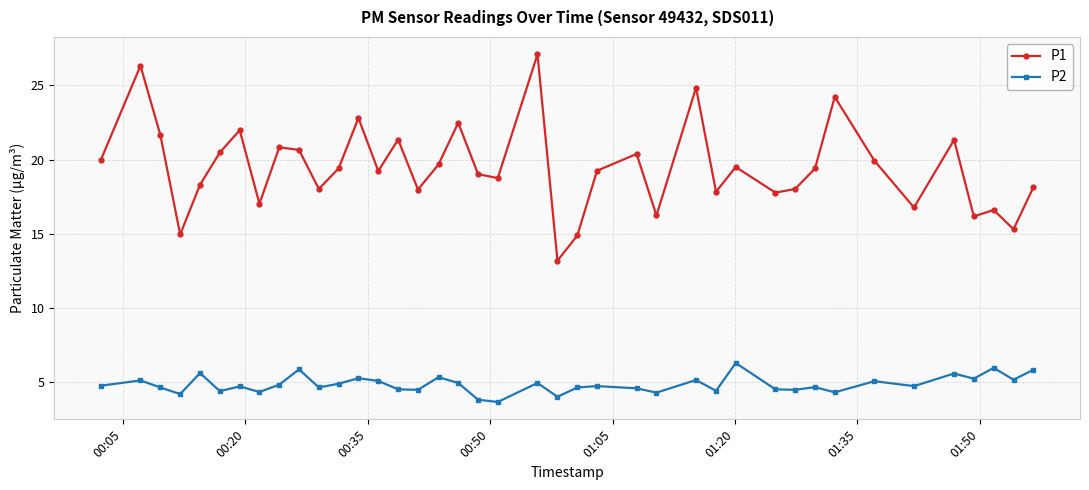

List the series in order of their overall mean, lowest first.

P2, P1